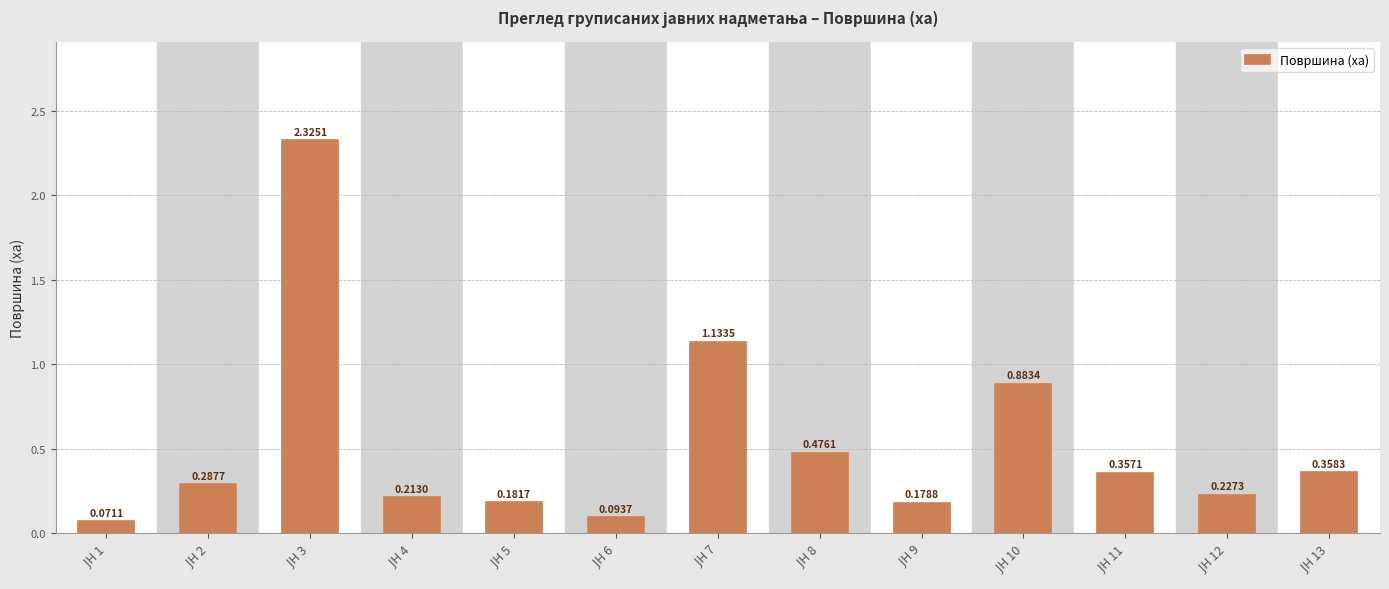

What is the sum of all values?

6.8